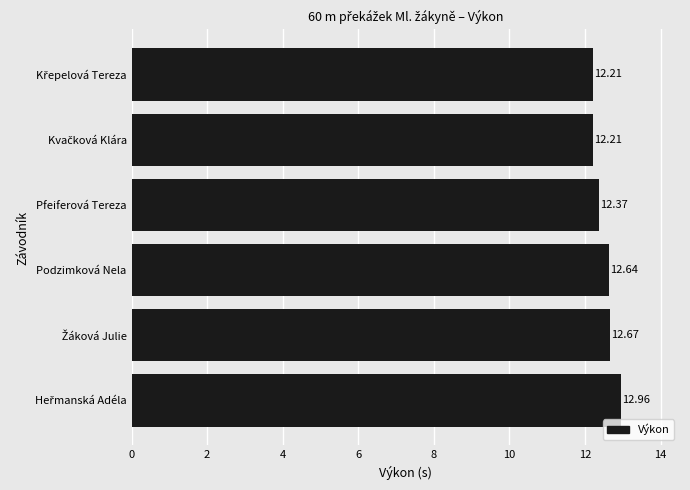

What is the sum of all values?

75.1